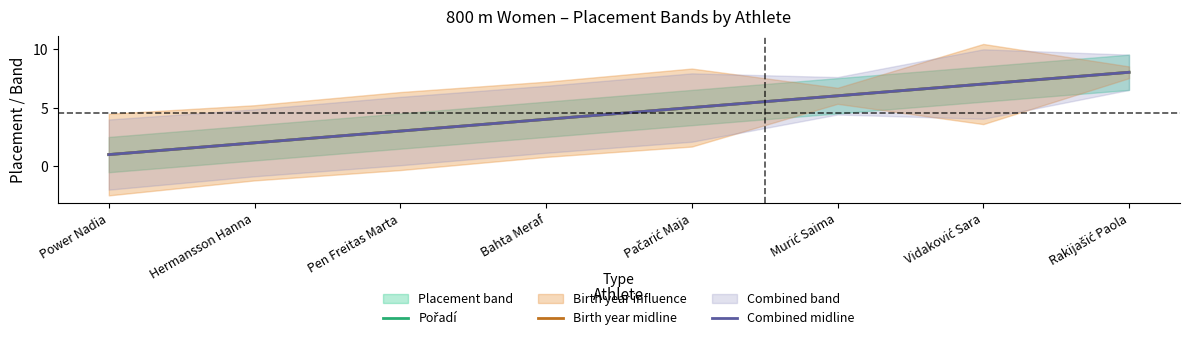

Does the chart display data point markers on the line(s)?

No